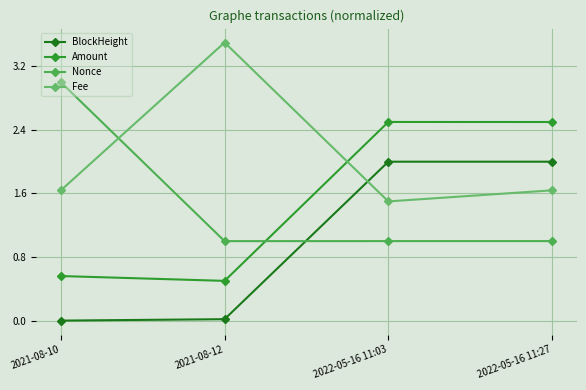

Is this an area chart (filled region under the line)?

No